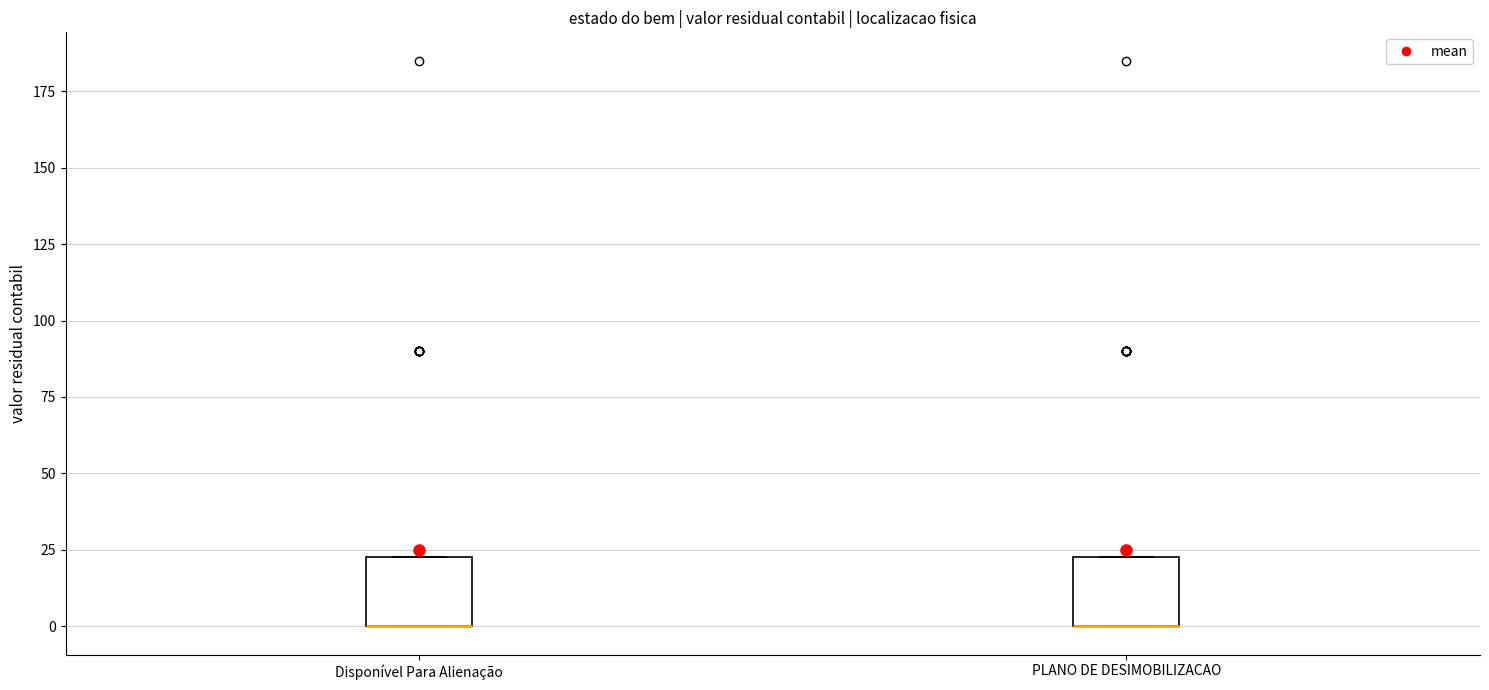

Reading left to right, read every box against the y-axis: the position of its median line, the range the box covers, and the ends of its whiskers. The values are not printed on the chart, so give them approximately, as read against the axis.

Disponível Para Alienação: median 0 (drawn on the box's lower edge), box 0 to 25, whiskers 0 to 25
PLANO DE DESIMOBILIZACAO: median 0 (drawn on the box's lower edge), box 0 to 25, whiskers 0 to 25